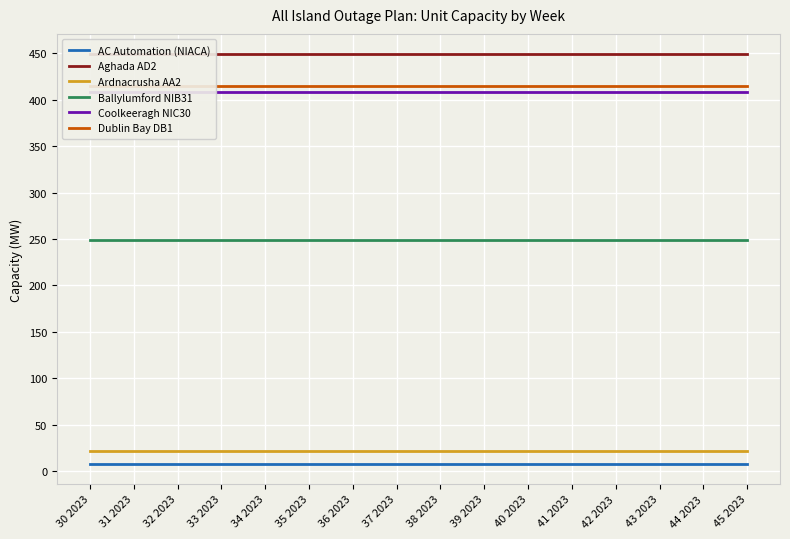

Rank the series at 45 2023 from lowest to highest value.

AC Automation (NIACA), Ardnacrusha AA2, Ballylumford NIB31, Coolkeeragh NIC30, Dublin Bay DB1, Aghada AD2